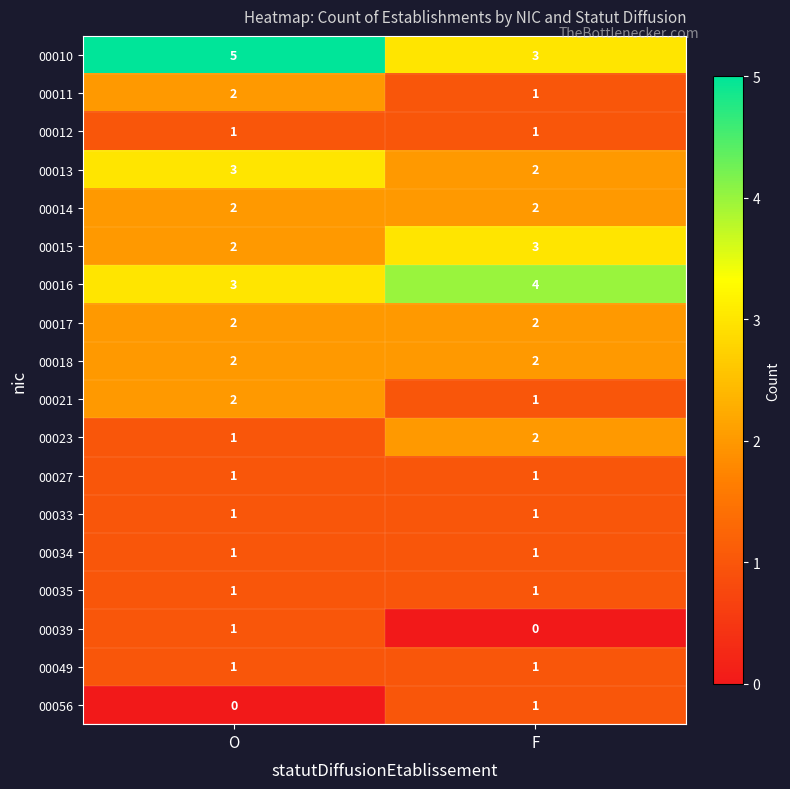

At how many categories does at least one series exceed 3?

2